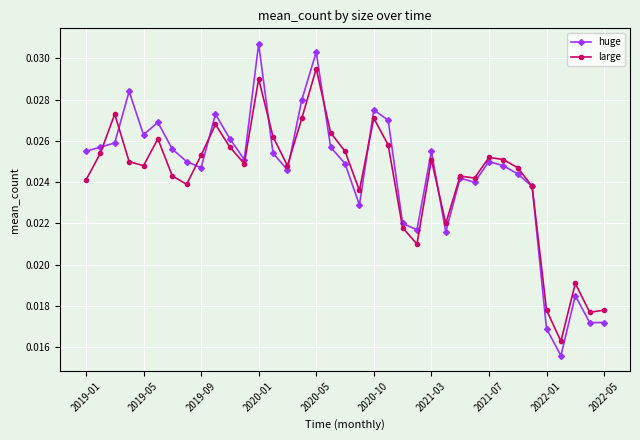

At how many categories does at least one series exceed 0?

37